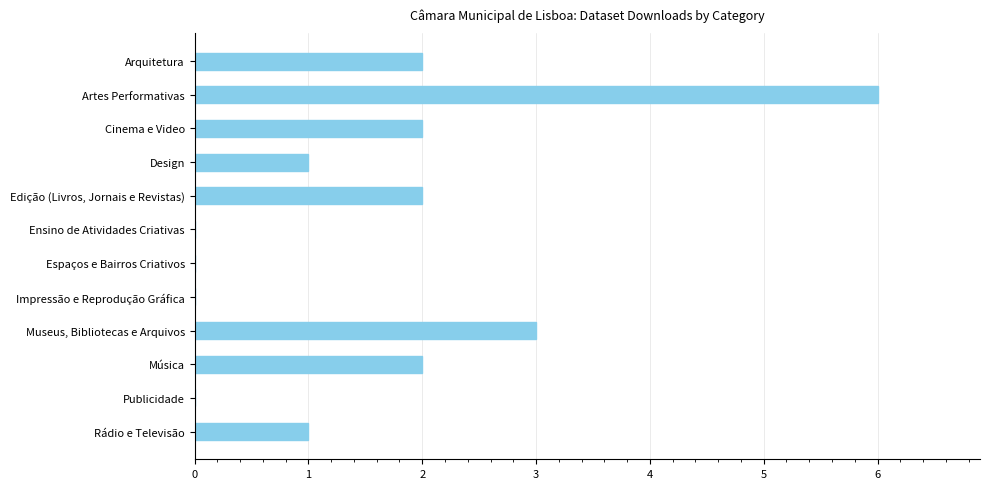

What is the sum of all values?

19